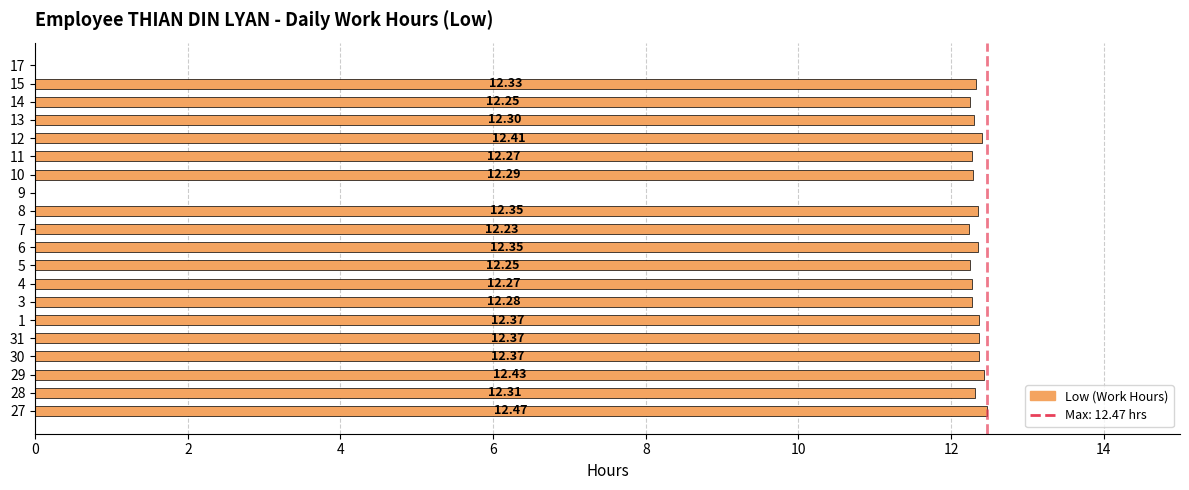

Are the bars horizontal?

Yes